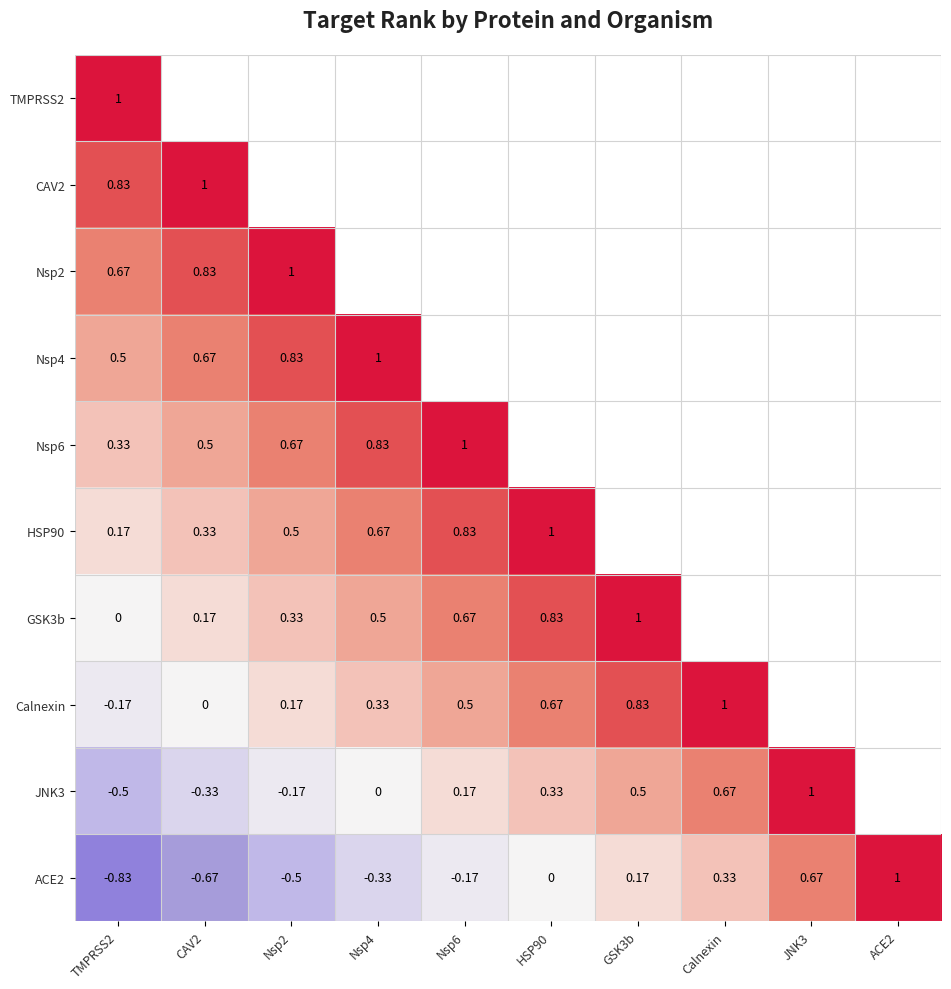

Rank the series by their maximum value, from highest to lowest.

TMPRSS2, CAV2, Nsp2, Nsp4, Nsp6, HSP90, GSK3b, Calnexin, JNK3, ACE2